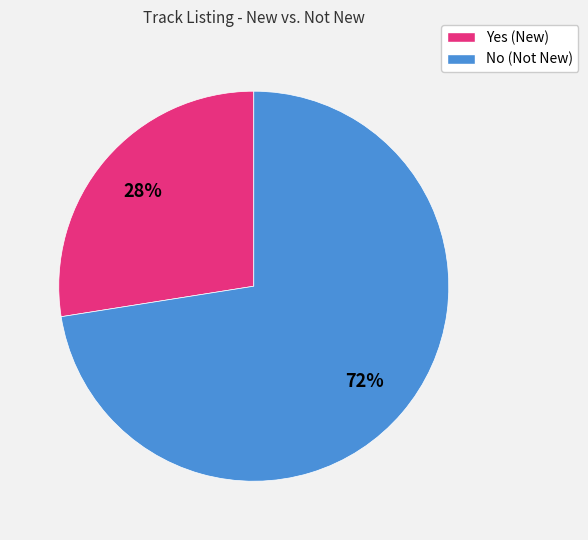

Combined, do Yes and No account for over 50%?

Yes